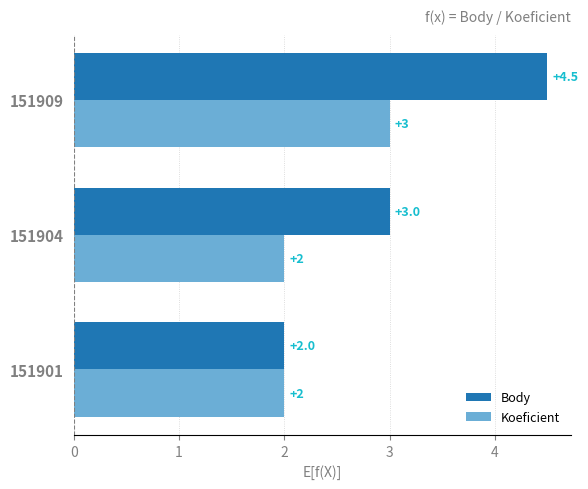

What is the sum of all Body values?

9.5